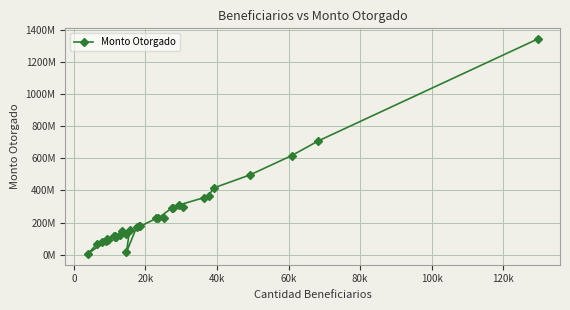

True or false: the data has more than 0 interior local peaks.

True